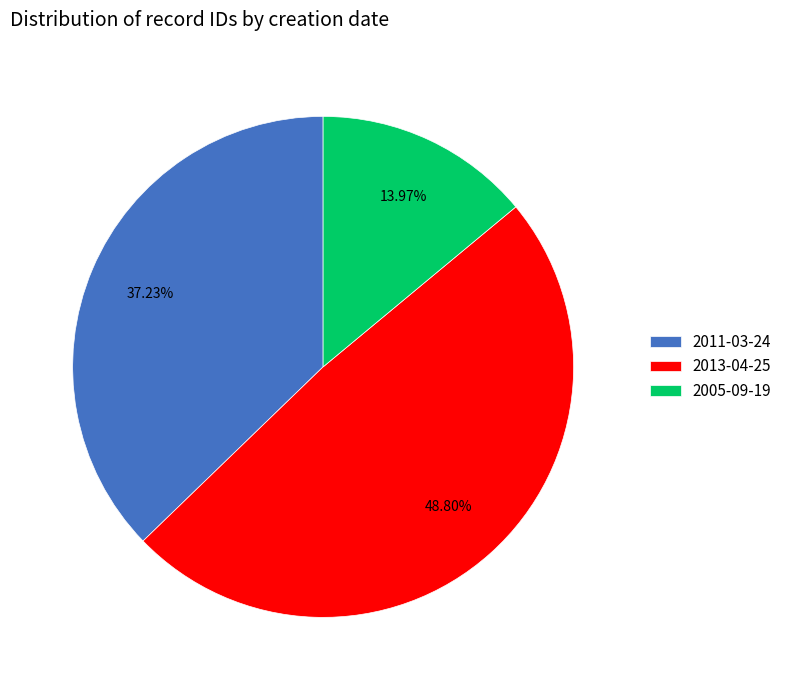

Which has a higher value, 2013-04-25 or 2011-03-24?

2013-04-25